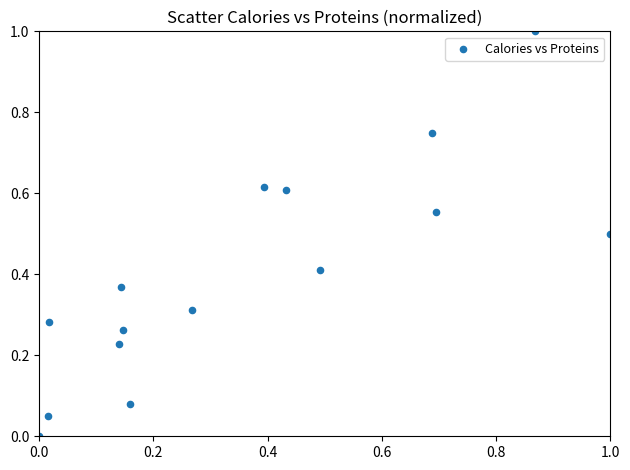

What is the range of X values (max minus min)?

1.0